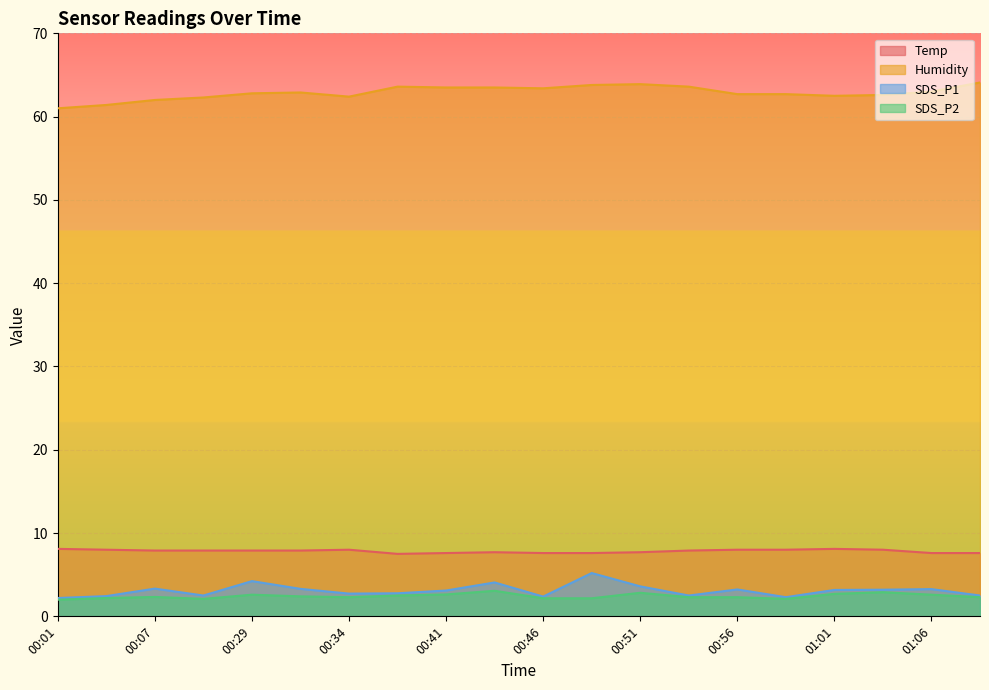

The value of SDS_P2 at 01:09 is 0.7. True or false?

False